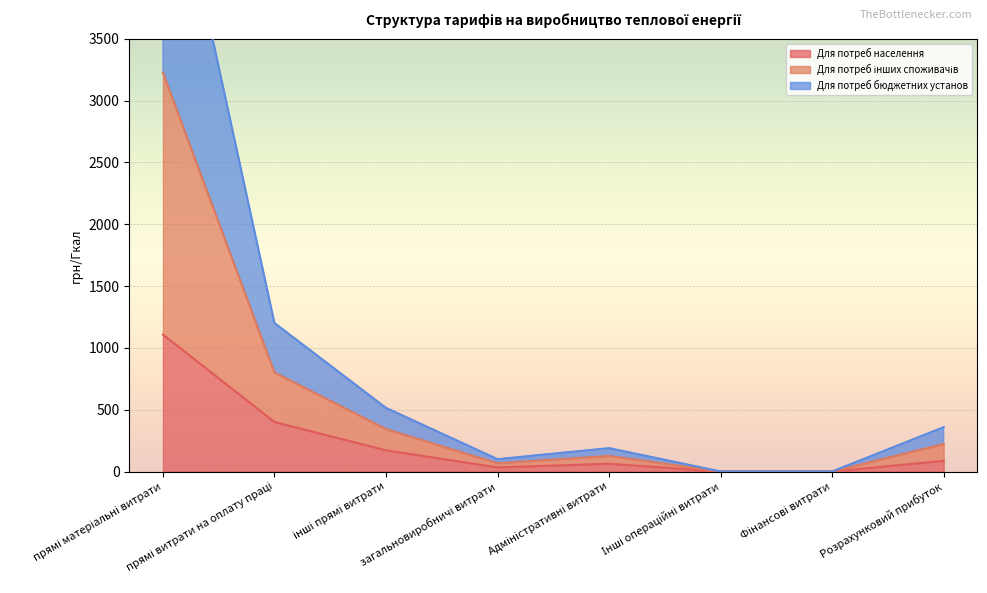

At which category does Для потреб бюджетних установ reach its first local peak?

Адміністративні витрати